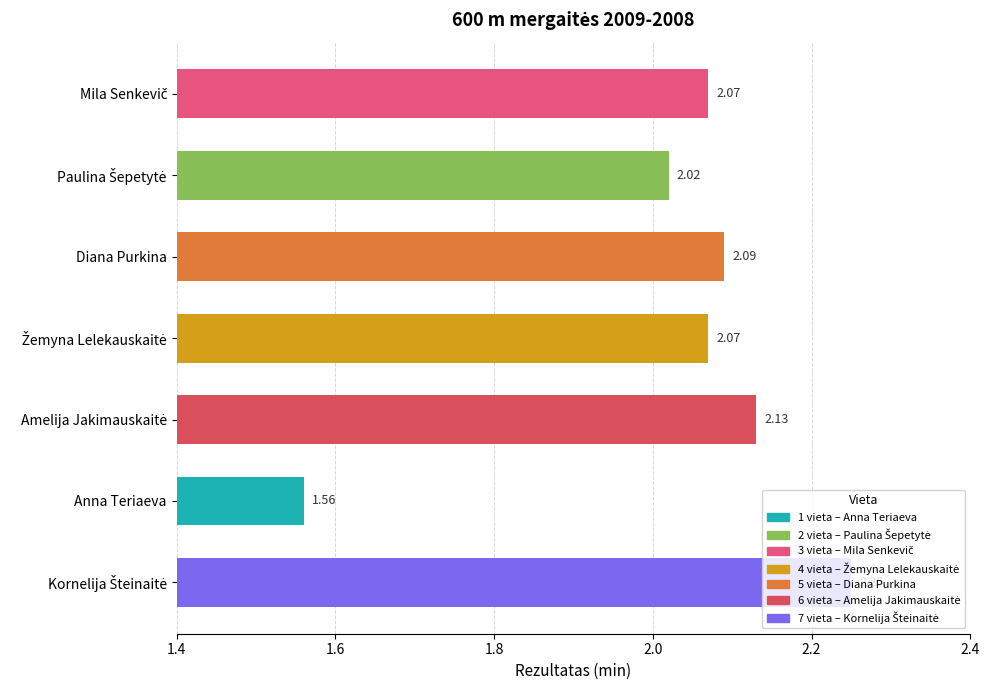

What is the label of the 3rd bar from the top?

Diana Purkina